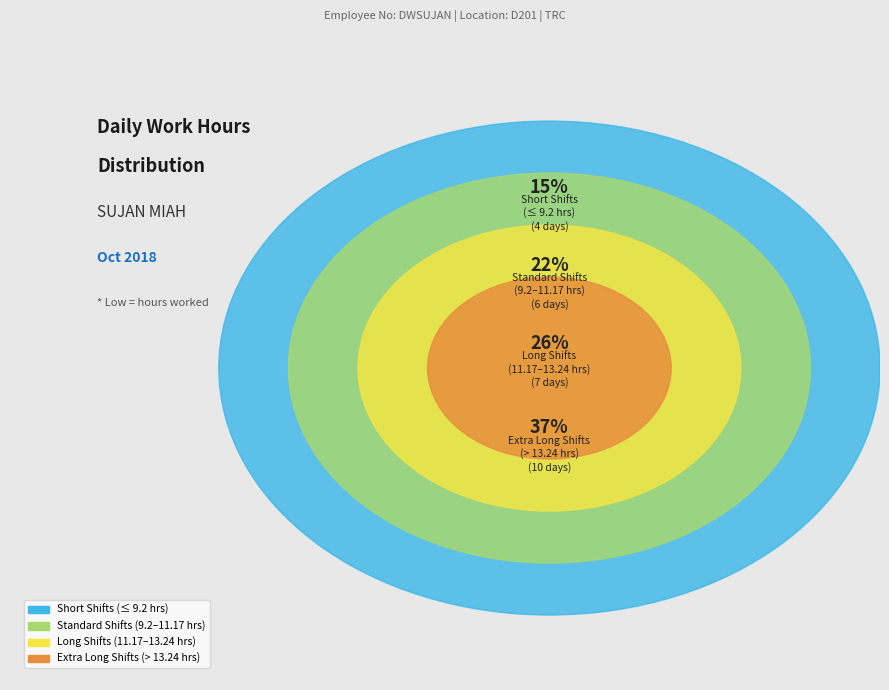

Does Sat 29 represent more than half of the total?

No